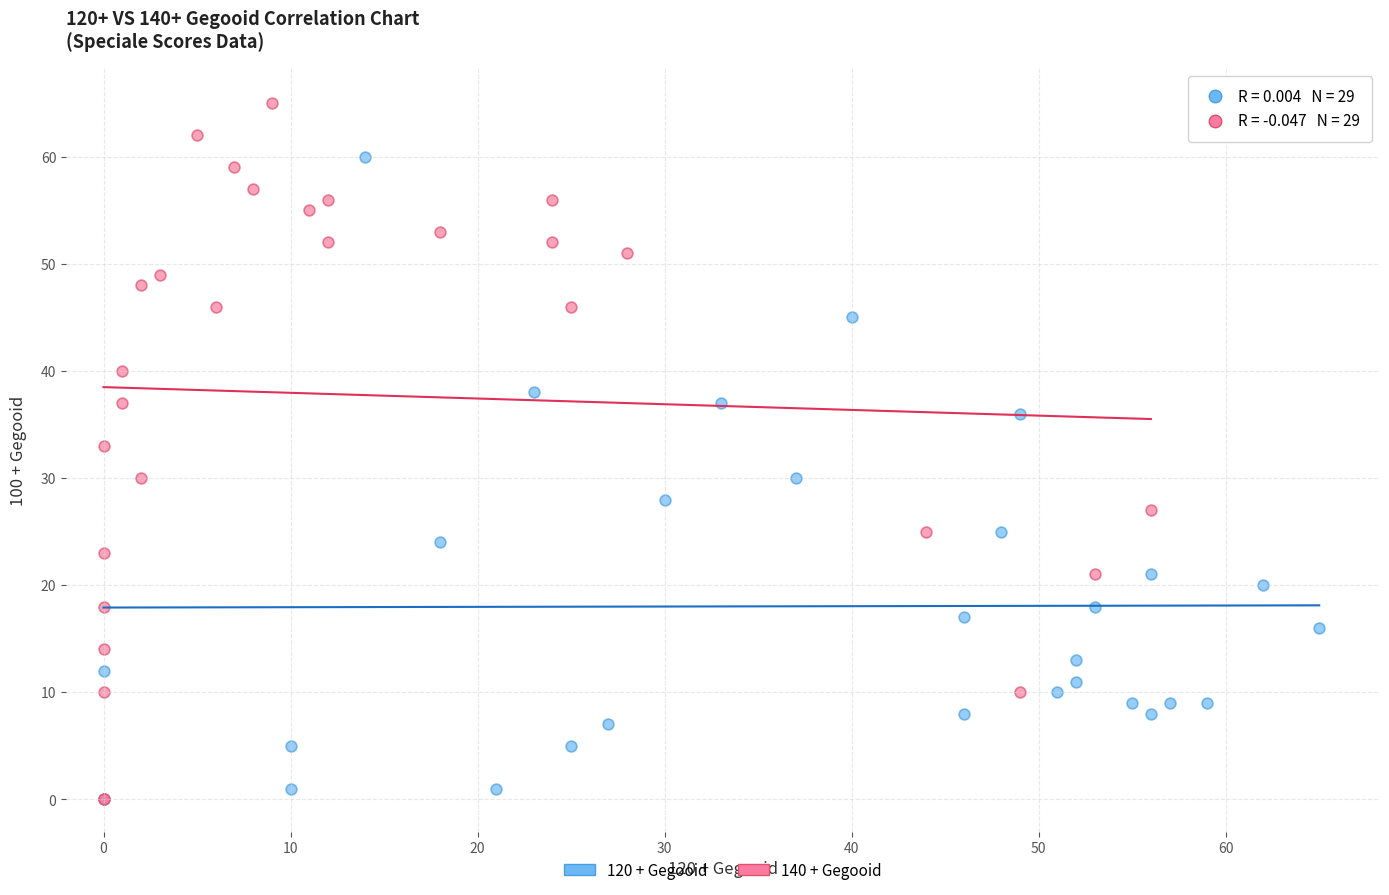

Which series reaches the maximum Y coordinate?

140 + Gegooid